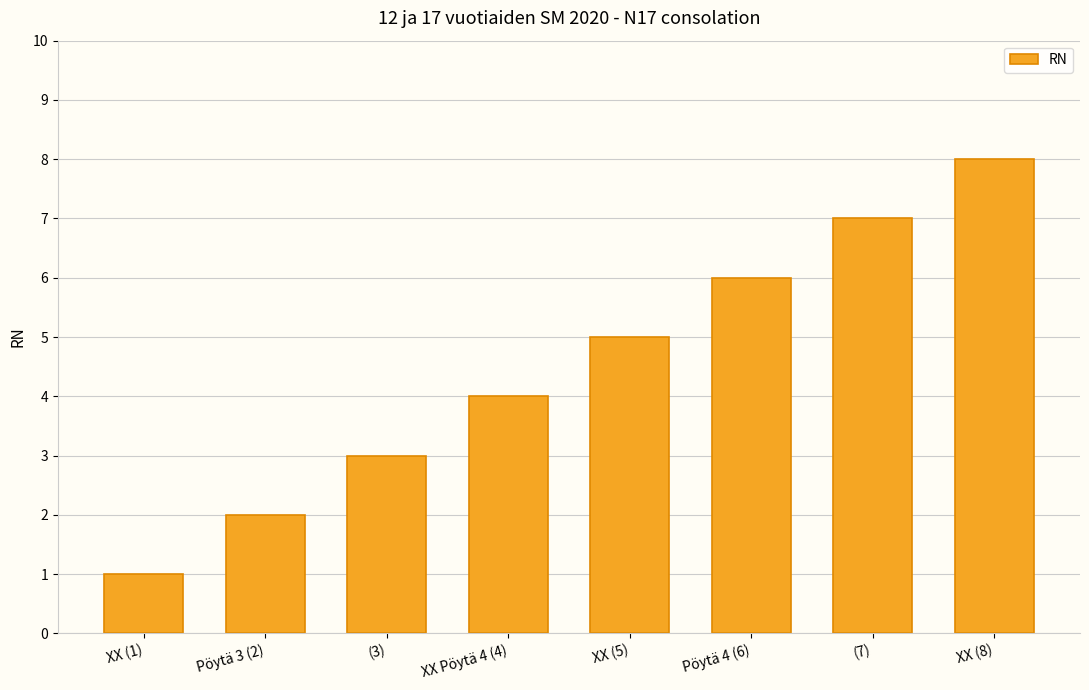

Between Pöytä 4 (6) and XX (1), which is larger?

Pöytä 4 (6)